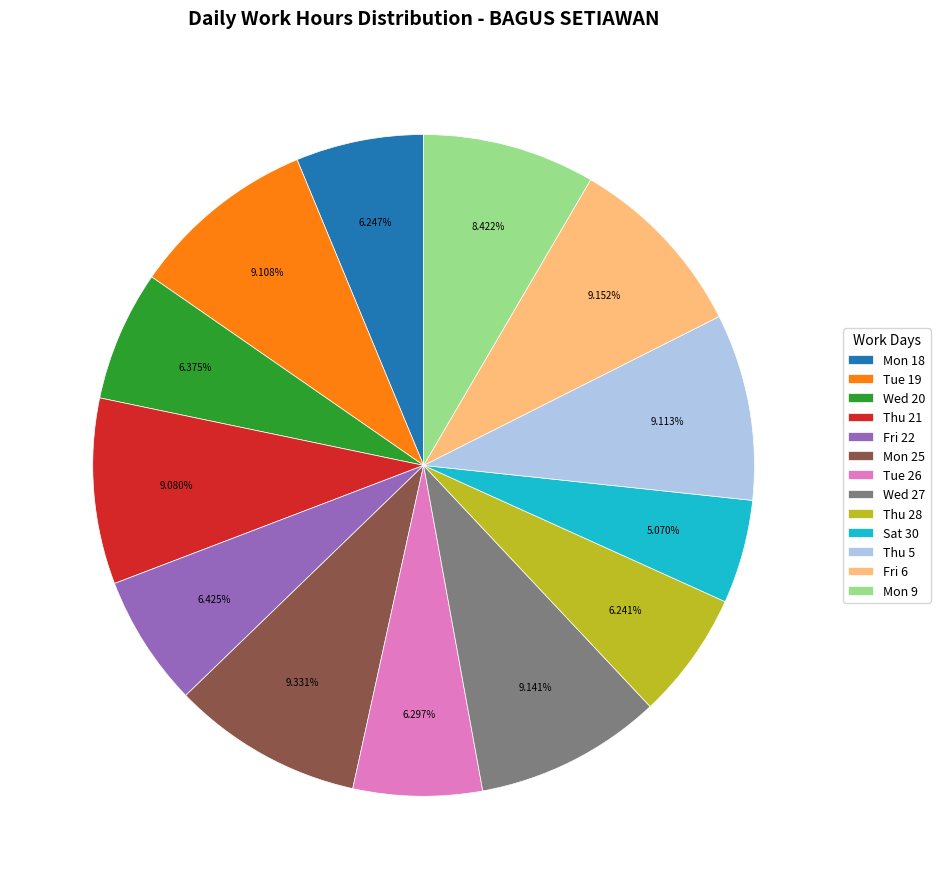

The Mon 9 slice represents 1% of the pie. True or false?

False